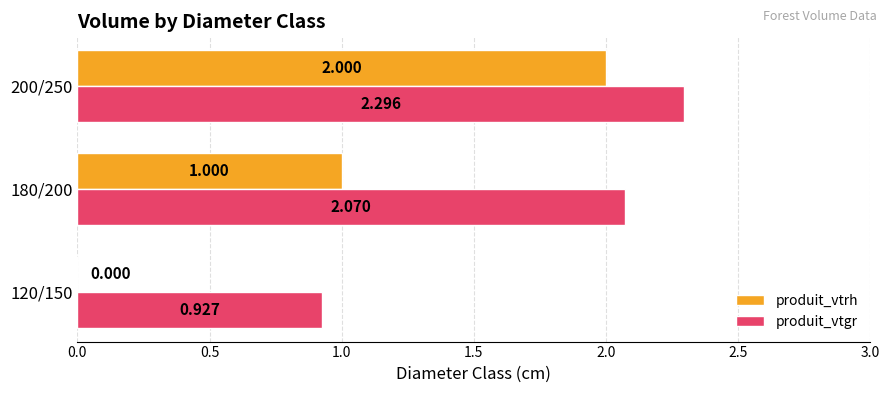

Between 120/150 and 180/200, which series saw the biggest shift?

produit_vtgr